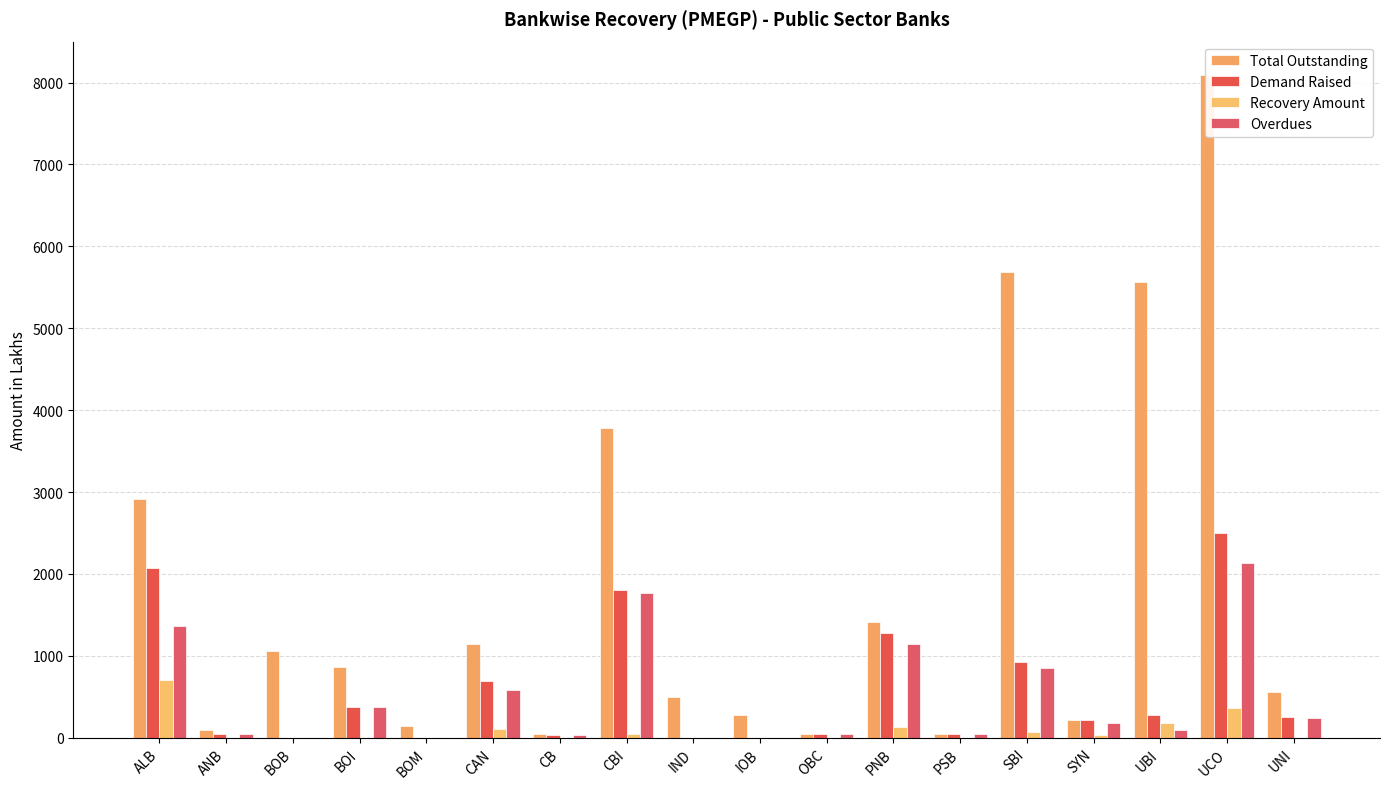

Reading right to left, transcribe all the data shown in this chart.

Total Outstanding: UNI=554.1	UCO=8094.5	UBI=5564.5	SYN=215.8	SBI=5688.6	PSB=51.5	PNB=1415.9	OBC=42.4	IOB=278.4	IND=496.3	CBI=3781.9	CB=41.1	CAN=1141.5	BOM=146.7	BOI=857.5	BOB=1058.7	ANB=97.3	ALB=2915.8
Demand Raised: UNI=248.6	UCO=2499.2	UBI=277.1	SYN=215.8	SBI=919.9	PSB=51.5	PNB=1276.7	OBC=42.4	IOB=0.0	IND=0.0	CBI=1806.0	CB=35.5	CAN=689.5	BOM=0.2	BOI=369.4	BOB=0.0	ANB=39.7	ALB=2077.7
Recovery Amount: UNI=1.8	UCO=361.9	UBI=184.8	SYN=30.9	SBI=73.6	PSB=0.8	PNB=132.7	OBC=0.0	IOB=0.0	IND=0.0	CBI=42.4	CB=0.0	CAN=102.5	BOM=0.2	BOI=0.0	BOB=0.0	ANB=0.1	ALB=708.9
Overdues: UNI=246.8	UCO=2137.2	UBI=92.3	SYN=184.9	SBI=846.3	PSB=50.8	PNB=1144.0	OBC=42.4	IOB=0.0	IND=0.0	CBI=1763.6	CB=35.5	CAN=586.9	BOM=0.0	BOI=369.4	BOB=0.0	ANB=39.7	ALB=1368.9